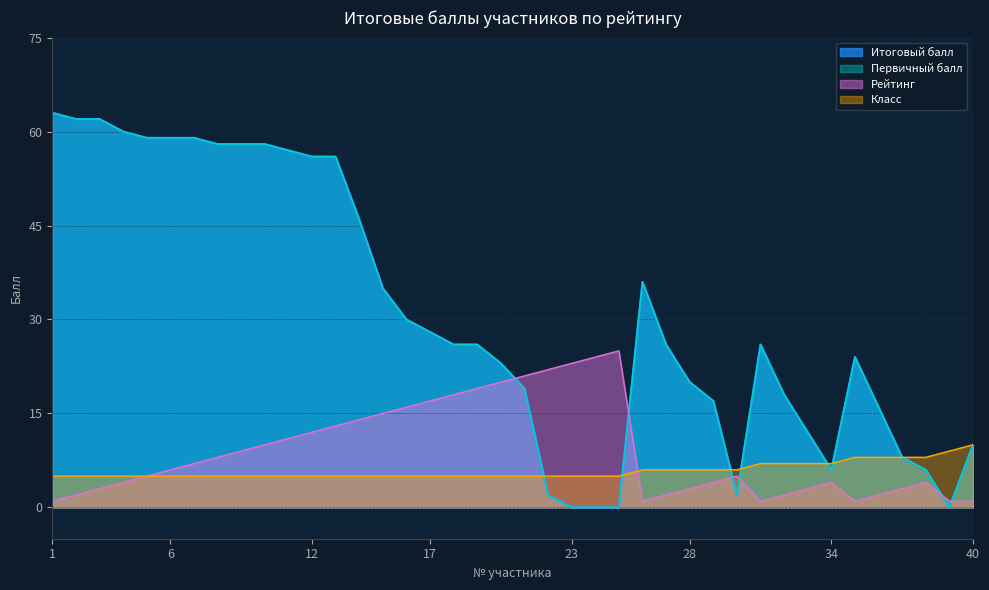

What is the total value across all series at 29?

44